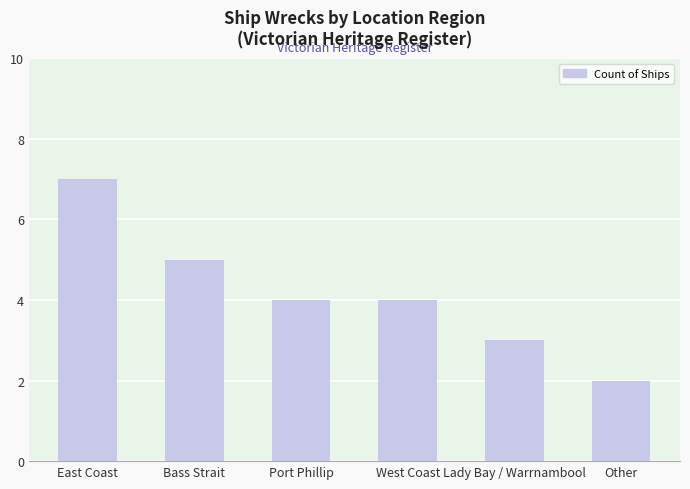

True or false: the data shows 0 at Other.

False